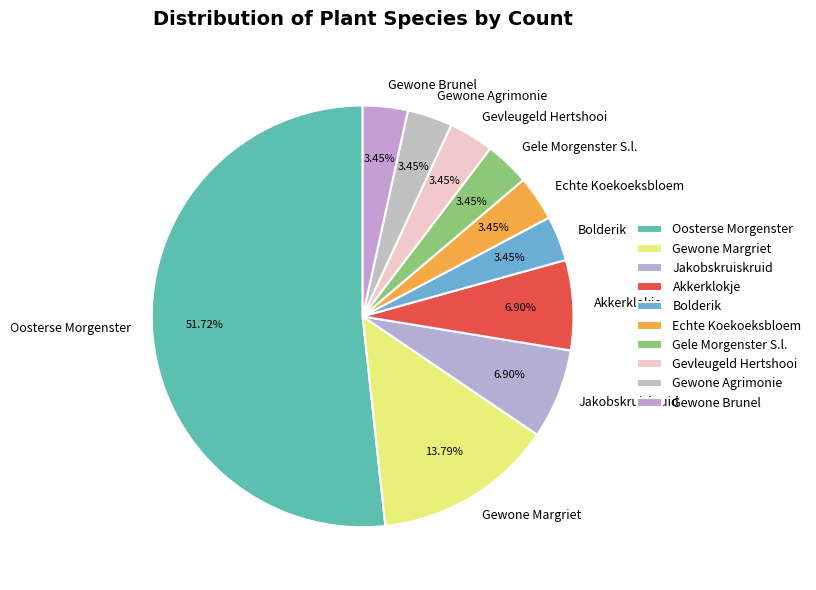

To the nearest percent, what is the combined percentage of Echte Koekoeksbloem and Gevleugeld Hertshooi?

7%